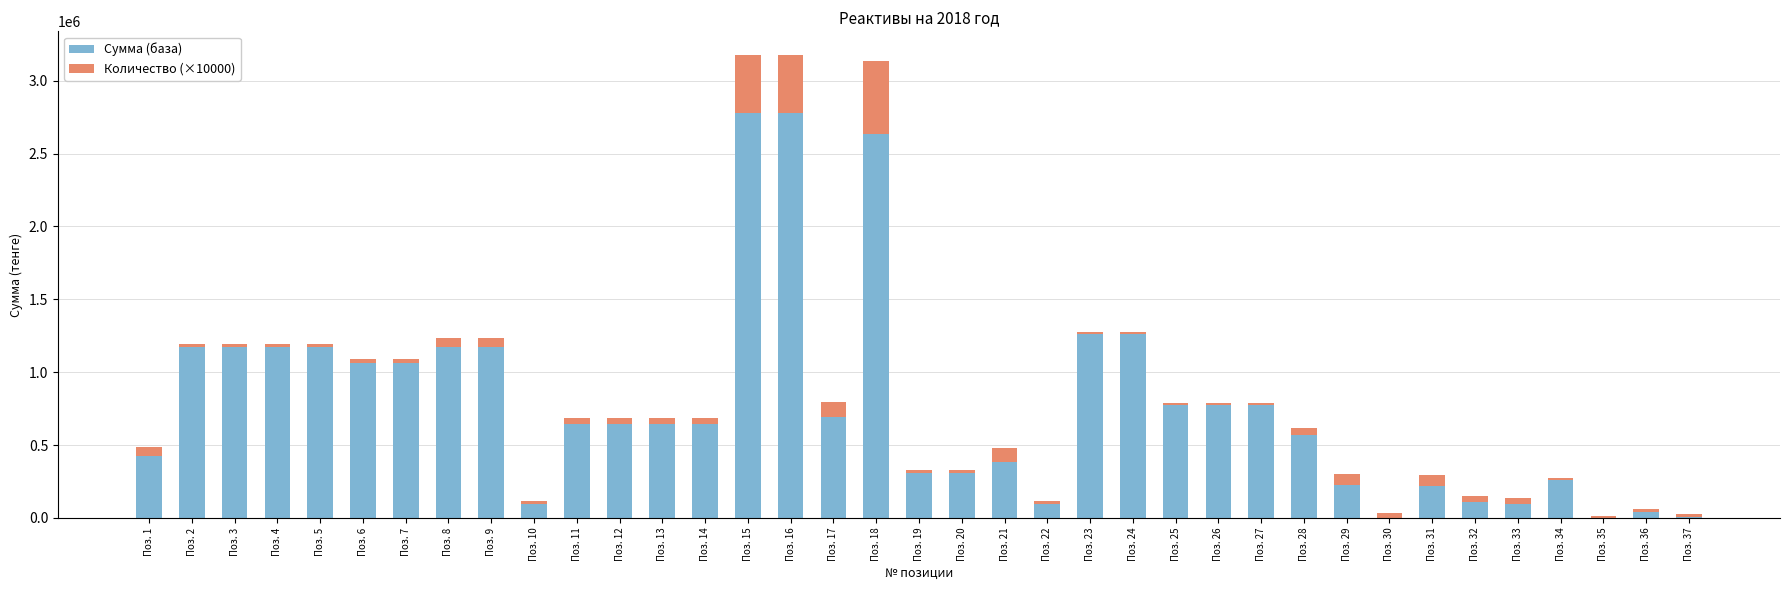

What is the sum of all Сумма (база) values?

28658600